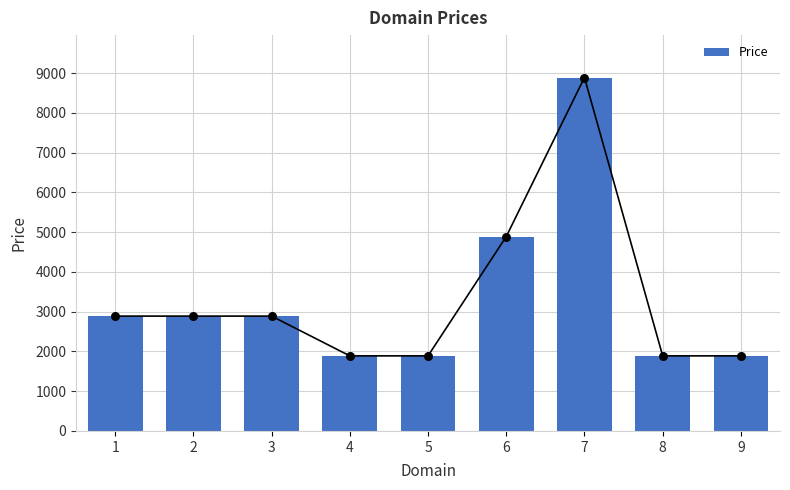

Between 2 and 1, which is larger?

2